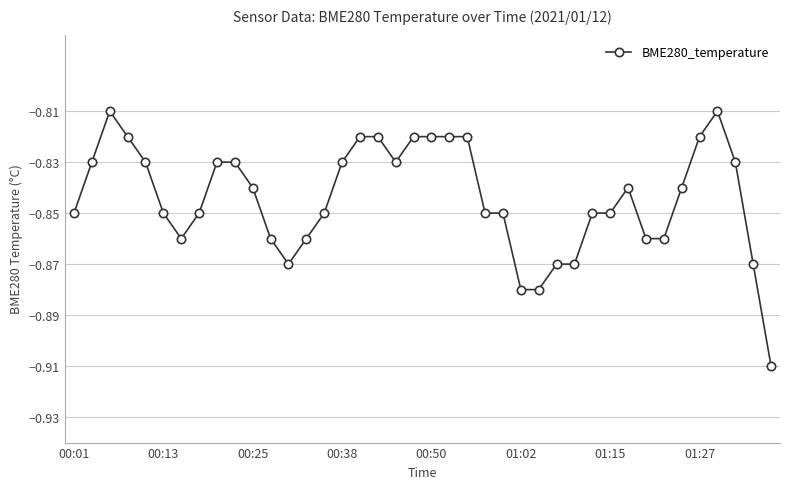

How many points are higher than both their immediate neighbors (excluding endpoints)?

3